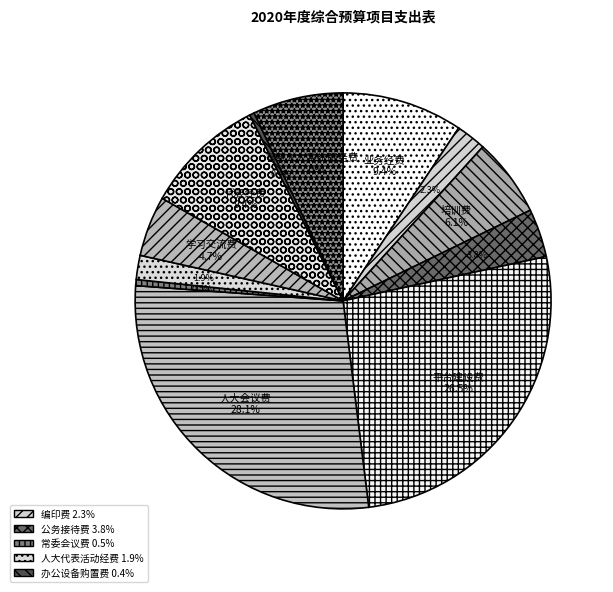

Does any single category account for the majority?

No